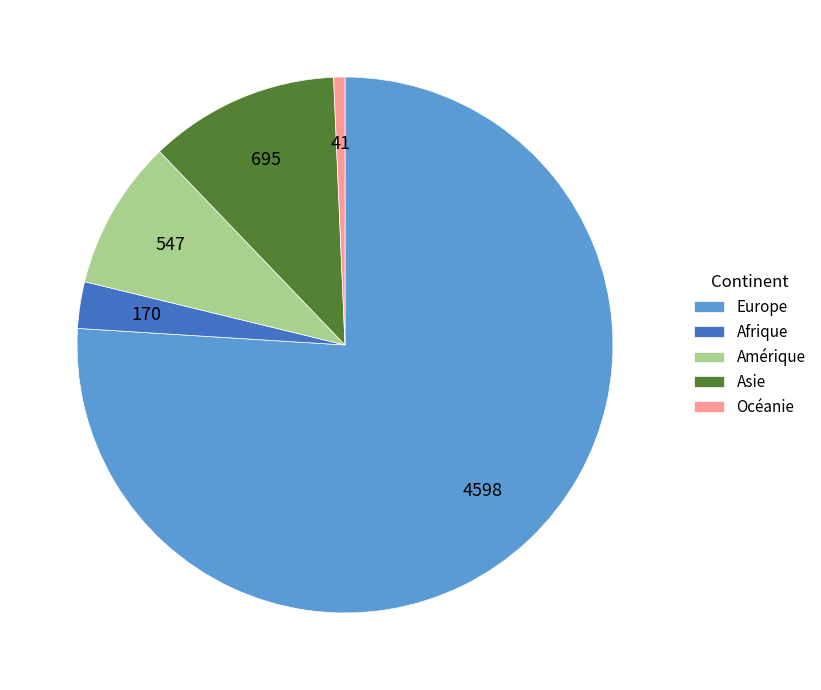

Which slice represents more than half of the pie?

Europe